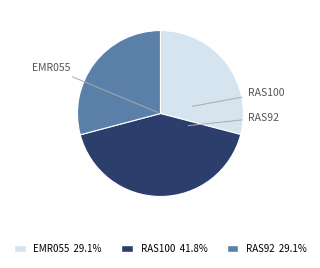

What percentage is the RAS100 slice, to the nearest percent?

42%